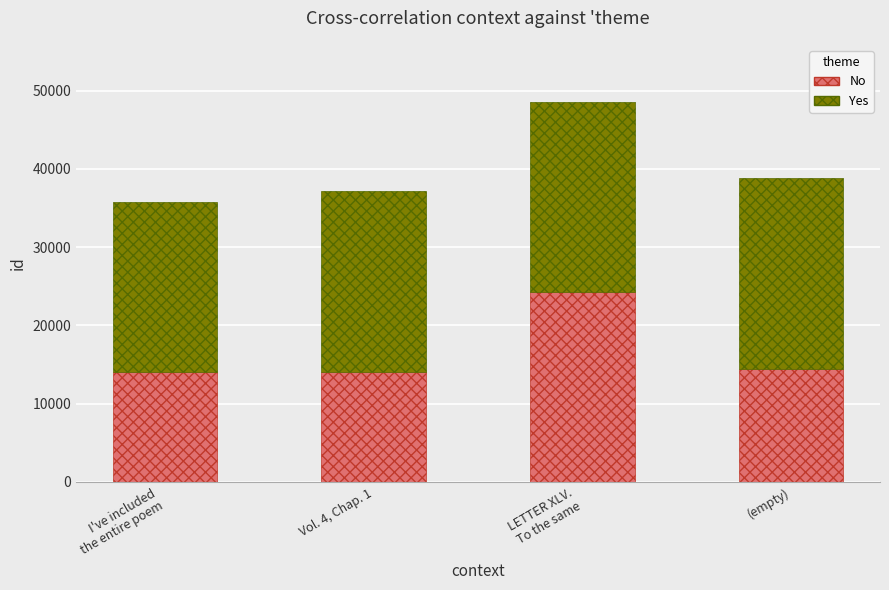

What is the difference between the maximum and minimum values in the No series?

10263